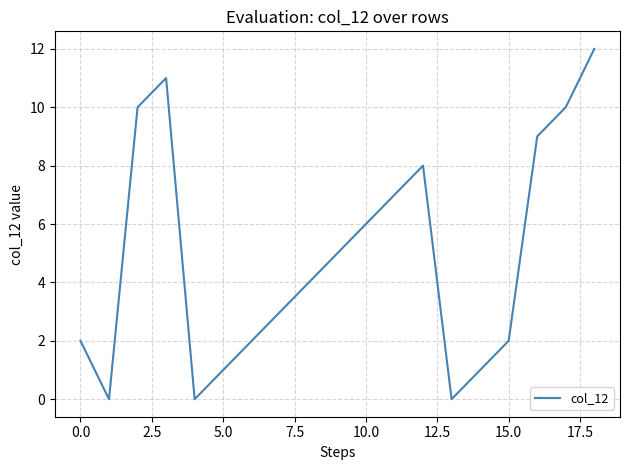

What is the difference between the maximum and minimum values?

12